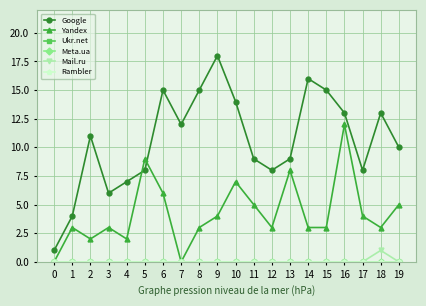

At which category is the sum across all series the highest?

16